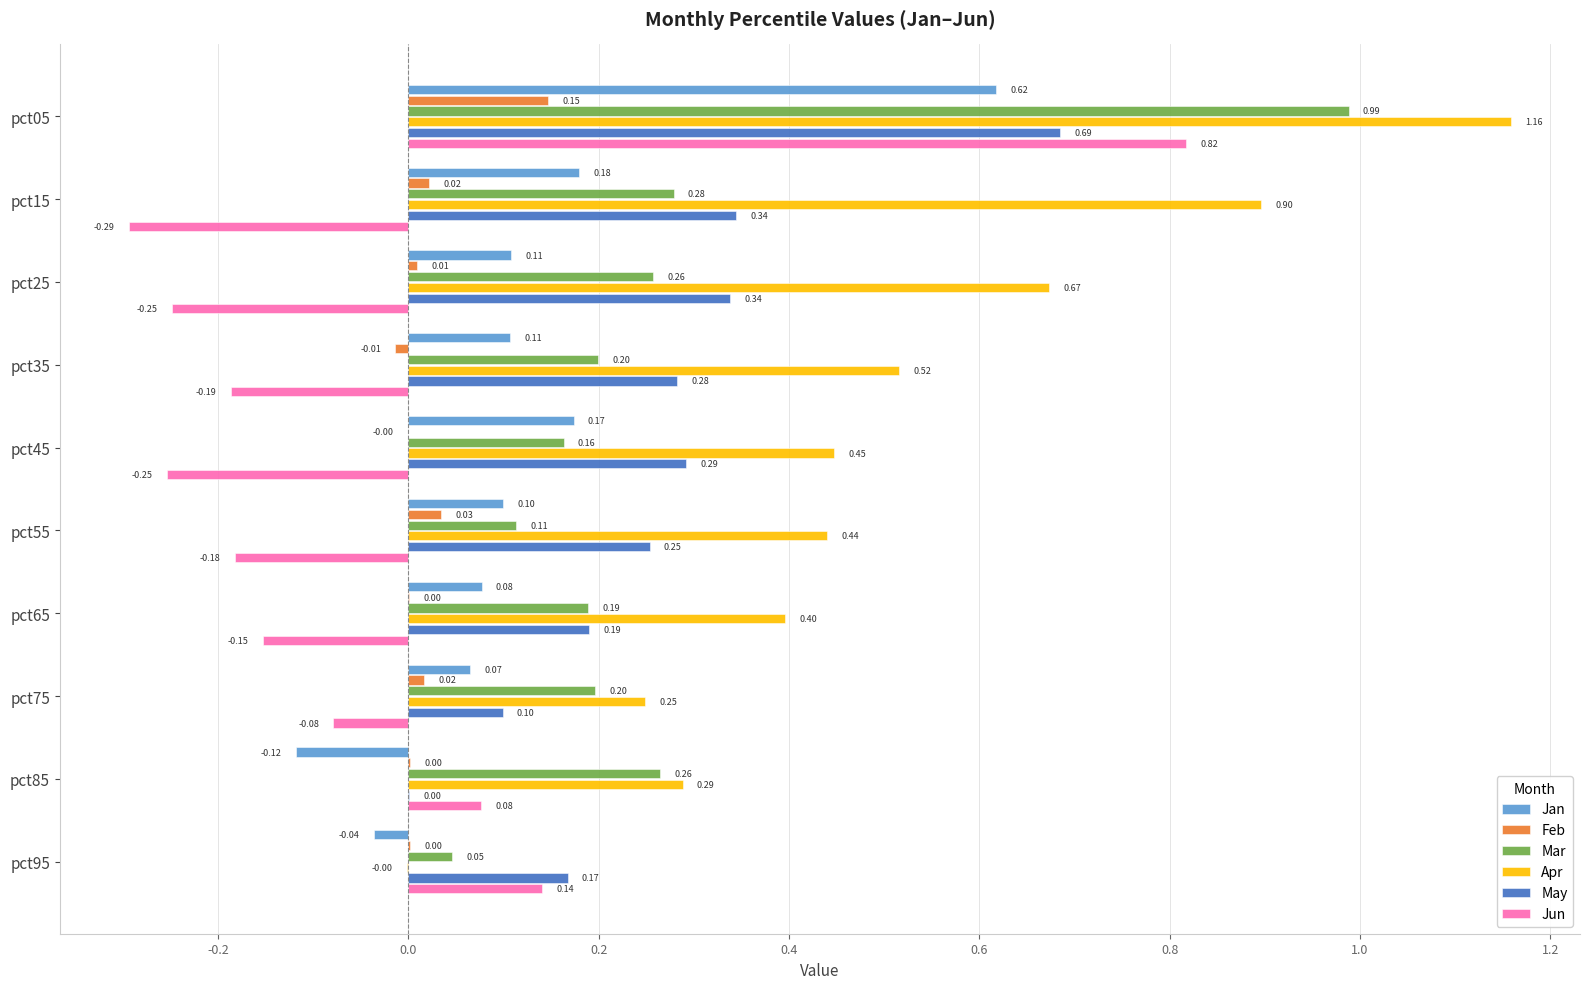

At which category is the sum across all series the highest?

pct05